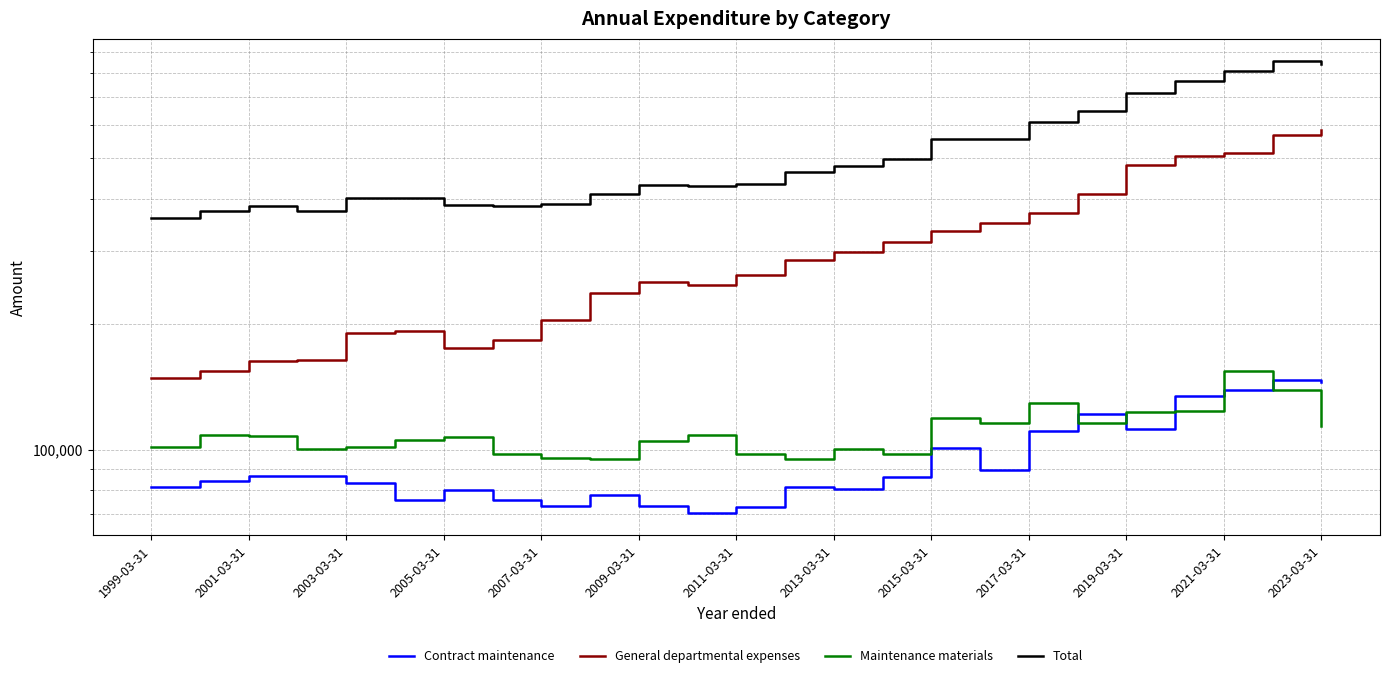

True or false: General departmental expenses and Maintenance materials intersect in this chart.

False